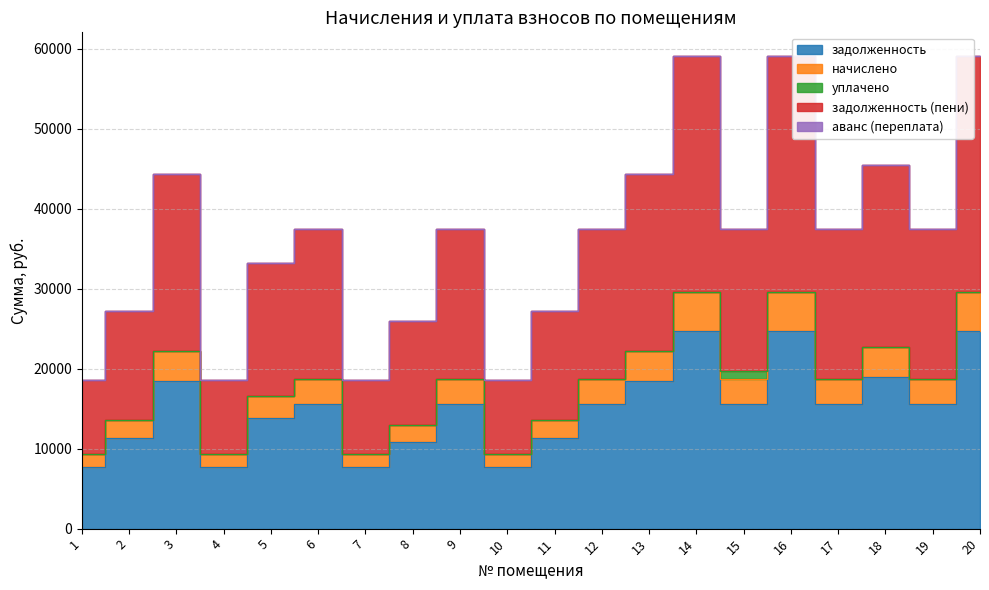

In задолженность, how many points are lower than both neighbors (excluding endpoints)?

6